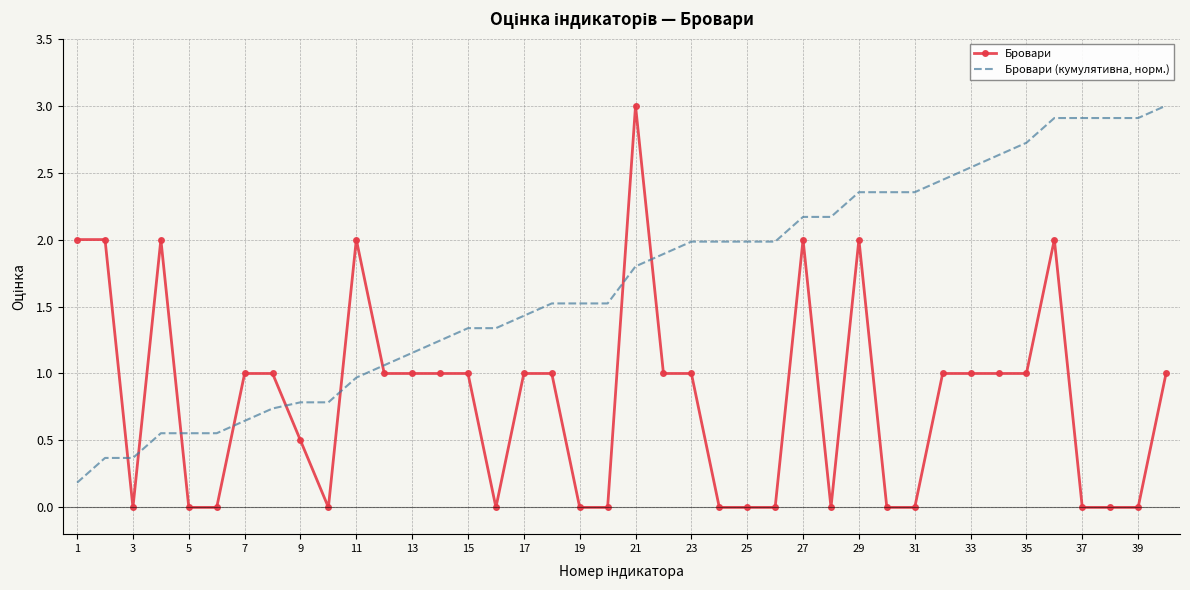

What is the highest value of the Бровари series?

3.0